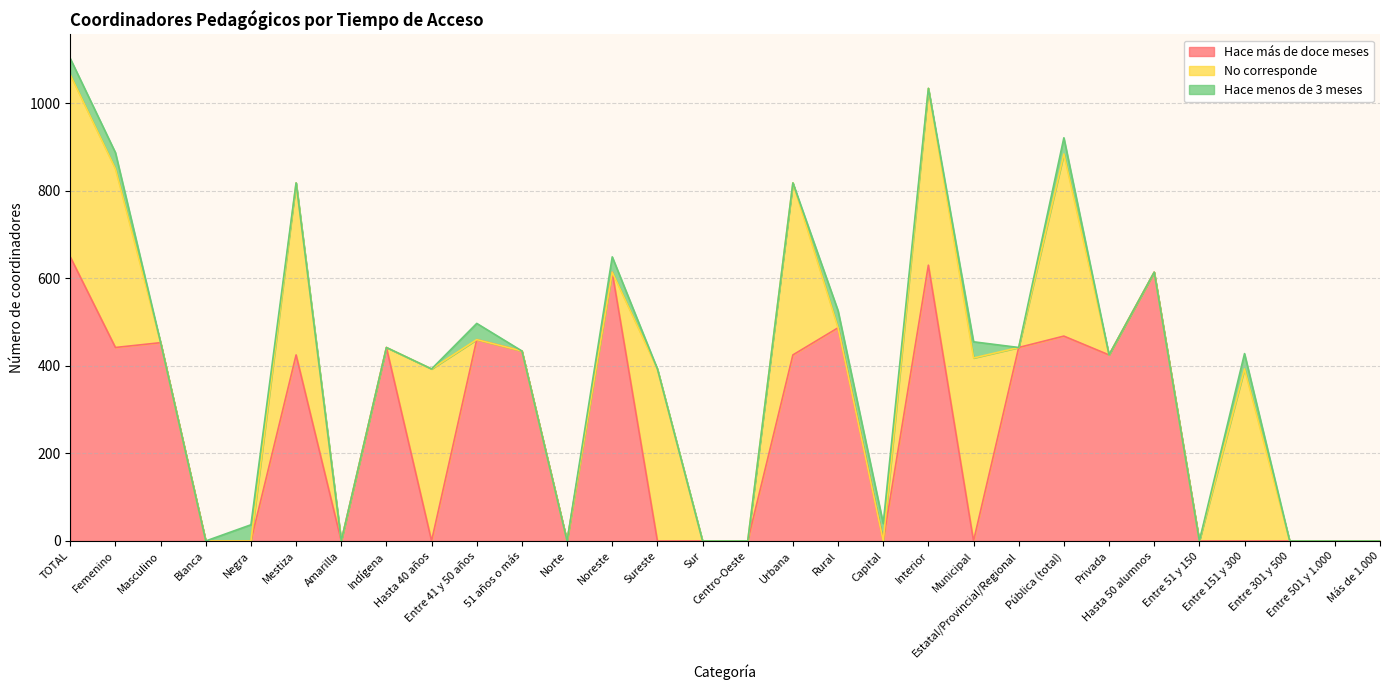

Reading left to right, transcribe all the data shown in this chart.

Hace más de doce meses: 649	442	453	0	0	425	0	442	0	460	434	0	614	0	0	0	425	487	0	630	0	442	468	425	614	0	0	0	0	0
No corresponde: 416	408	0	0	0	393	0	0	393	0	0	0	0	393	0	0	393	0	0	404	418	0	416	0	0	0	393	0	0	0
Hace menos de 3 meses: 37	37	0	0	37	0	0	0	0	37	0	0	35	0	0	0	0	39	40	0	37	0	37	0	0	0	35	0	0	0